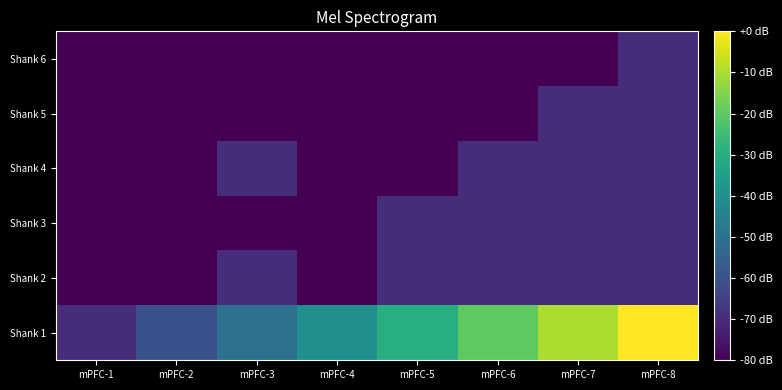

List the series in order of their peak value, lowest first.

Shank 2, Shank 3, Shank 4, Shank 5, Shank 6, Shank 1